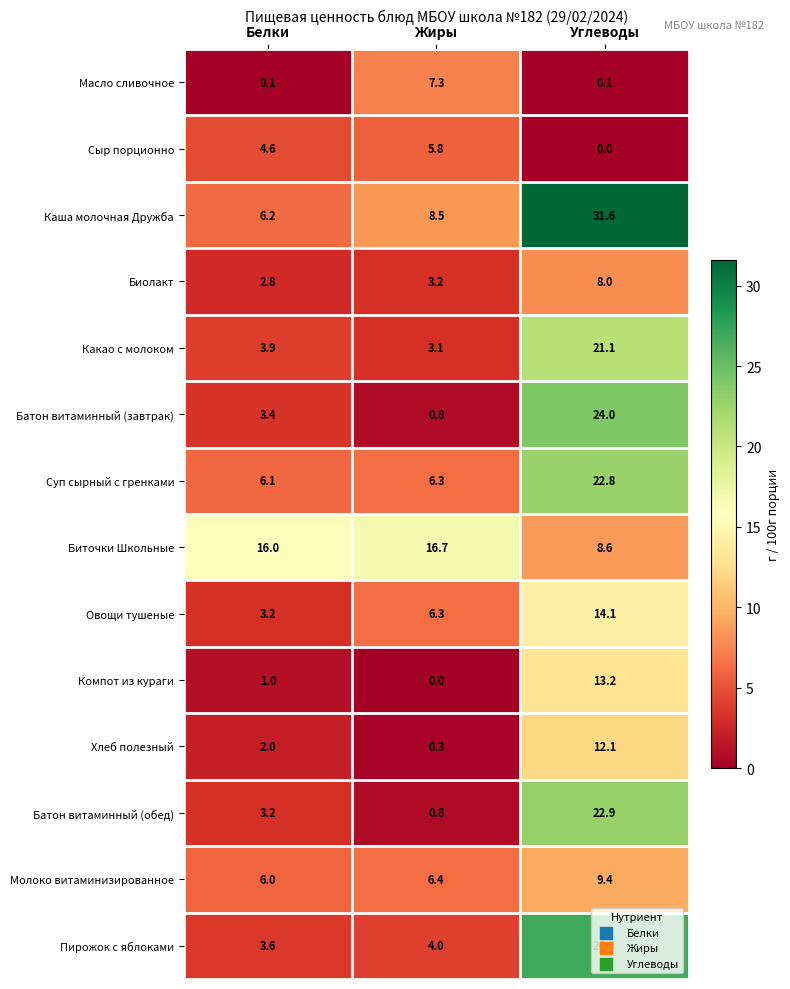

Which series has the largest total across all categories?

Каша молочная Дружба